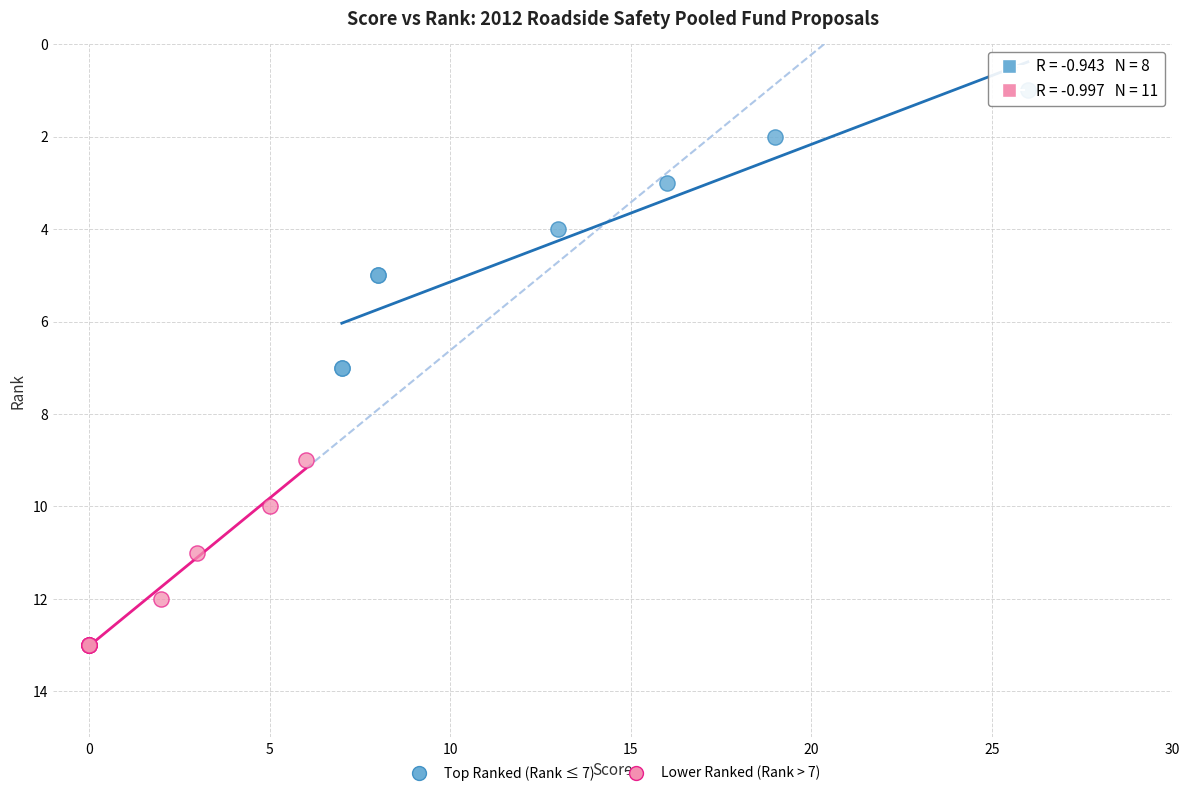

Which series contains the highest Y value?

Lower Ranked (Rank > 7)